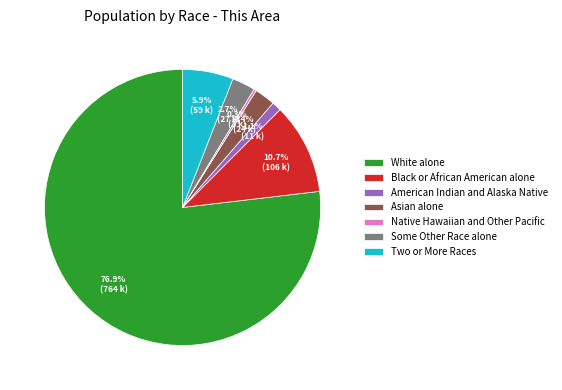

What is the largest slice in the pie chart?

White alone